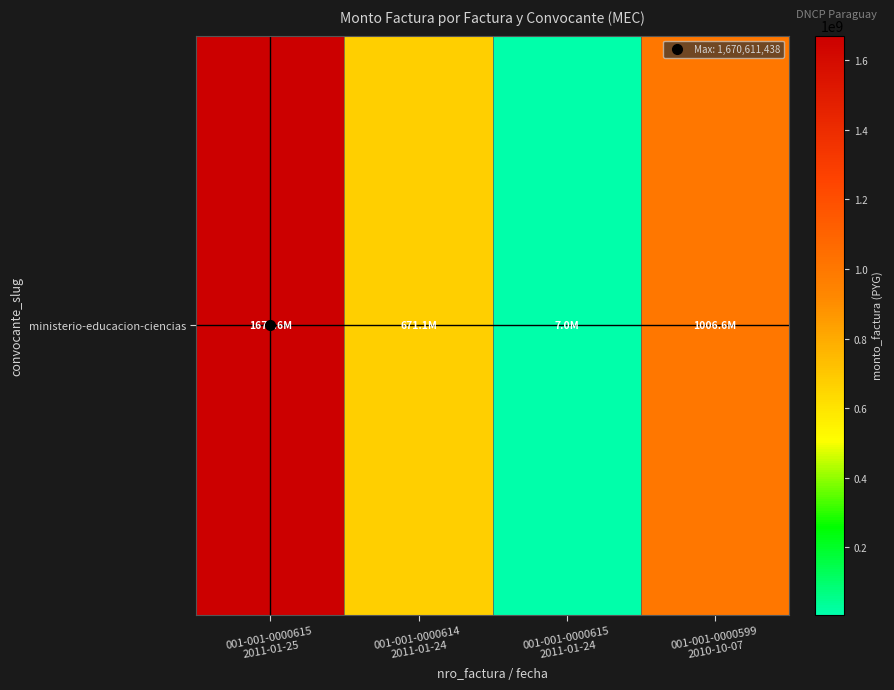

What is the maximum value shown in the chart?

1670611438